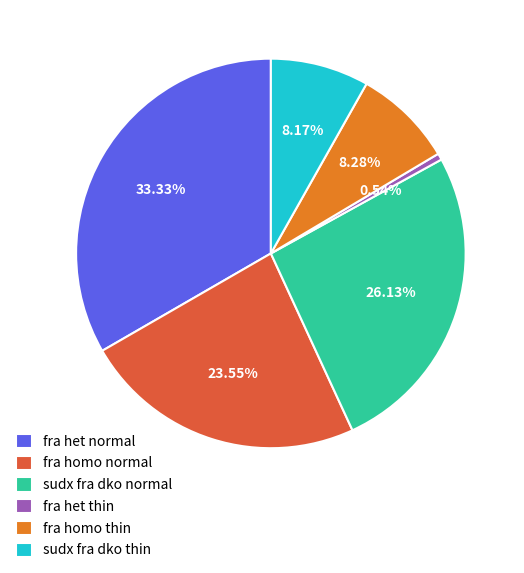

Which has a higher value, sudx fra dko normal or fra het normal?

fra het normal